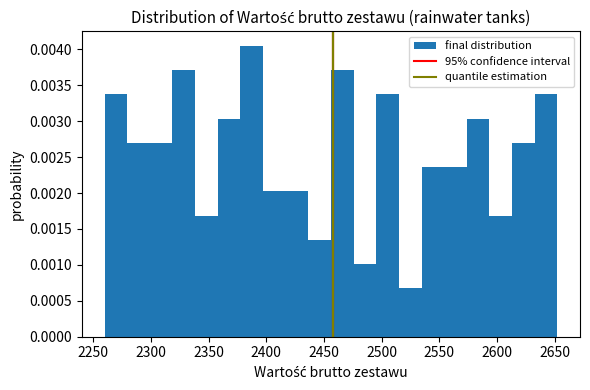

Read against the x-axis, roughly where is the centre of the tallest bar?

2385